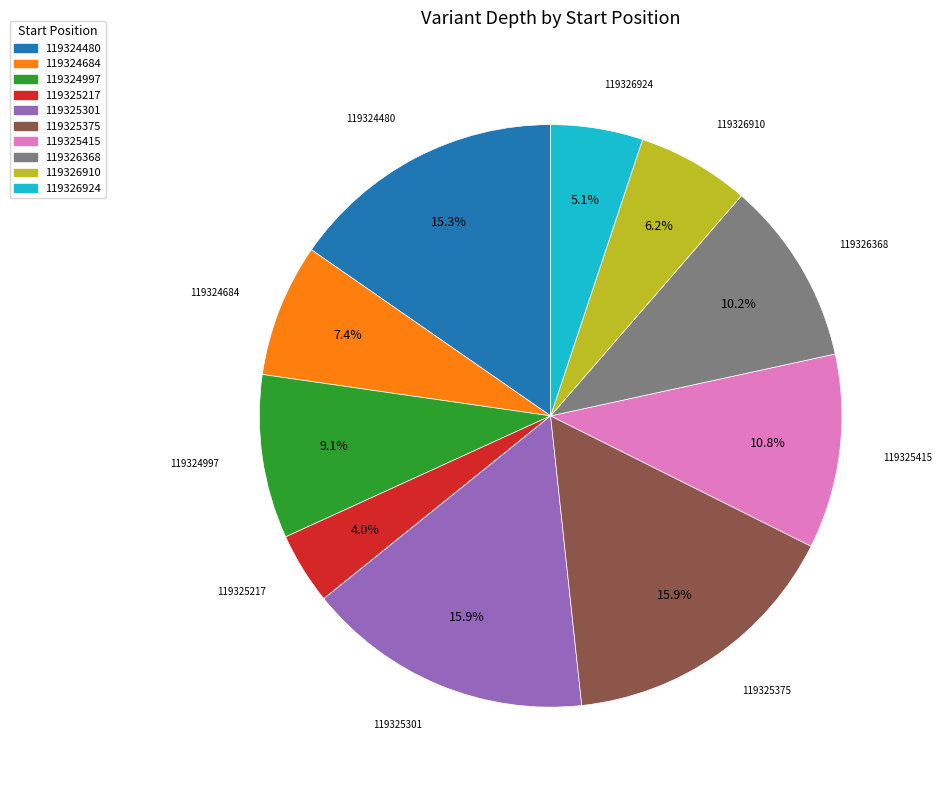

Between 119324684 and 119325301, which is larger?

119325301